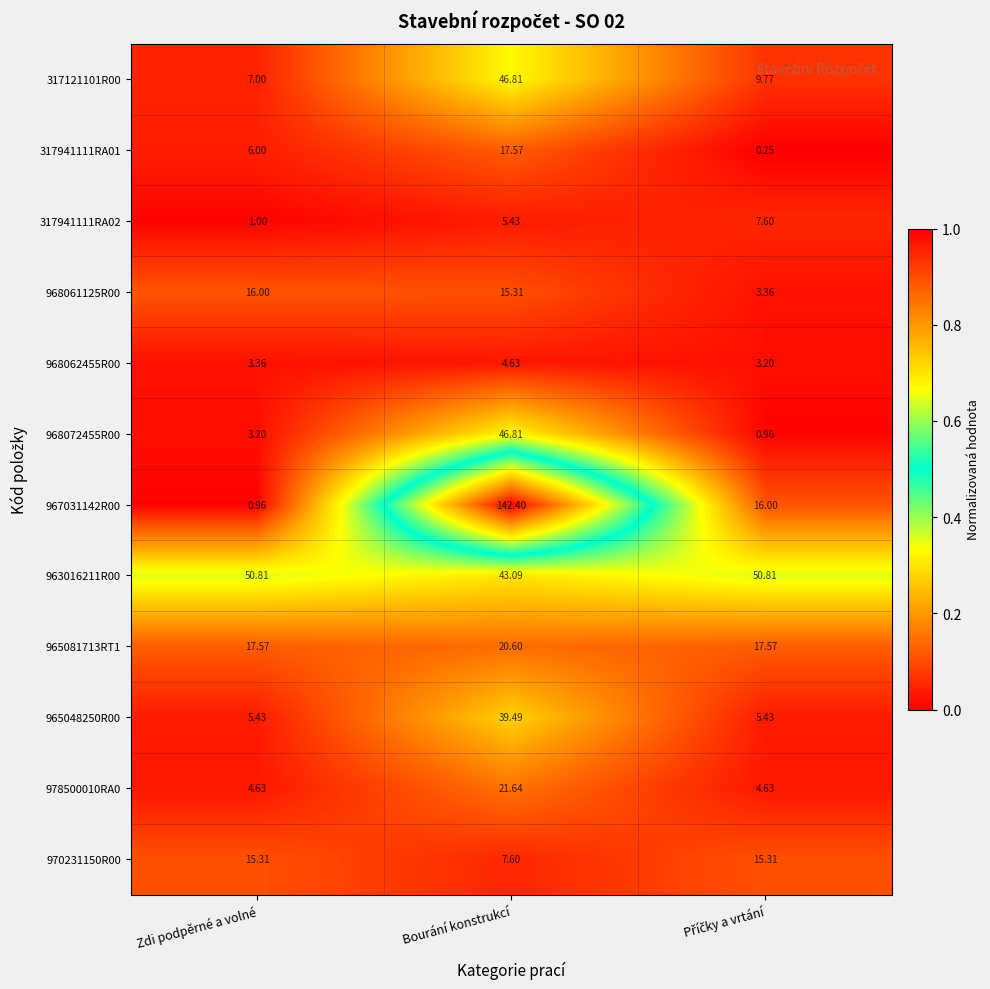

Which series has the largest total across all categories?

967031142R00